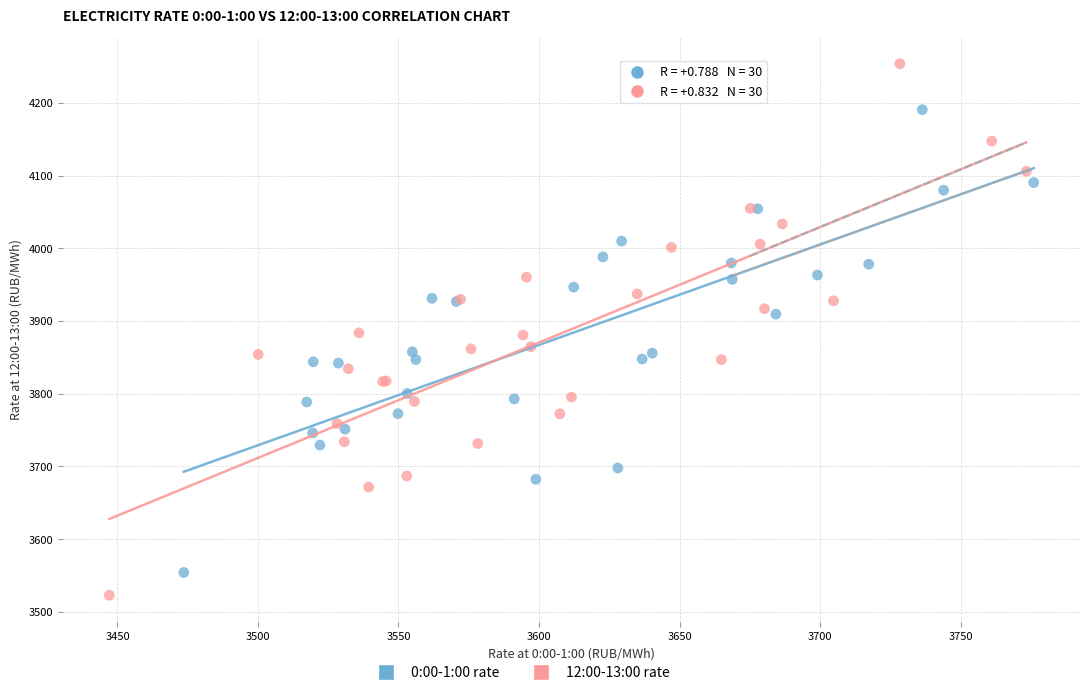

Which series has the largest Y range (max minus min)?

12:00-13:00 rate